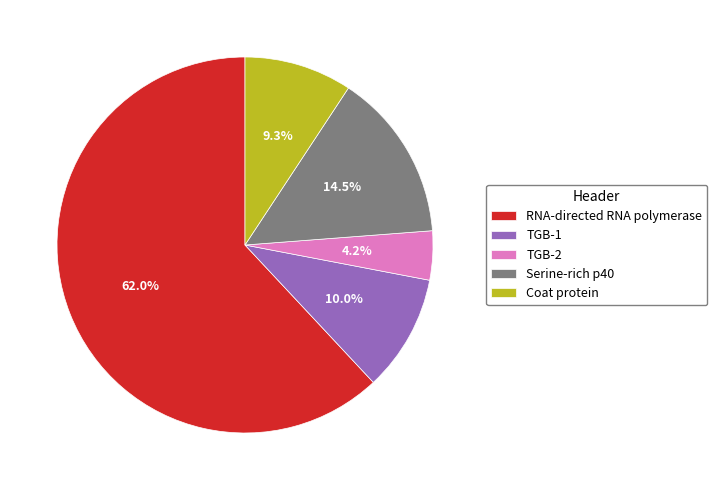

Which category accounts for the majority?

RNA-directed RNA polymerase